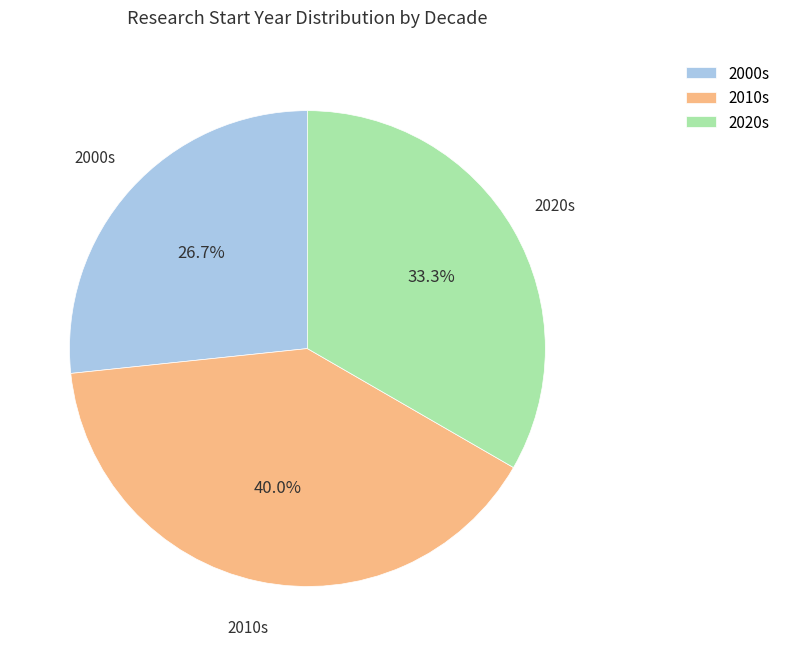

Is the sum of 2010s and 2020s greater than half?

Yes